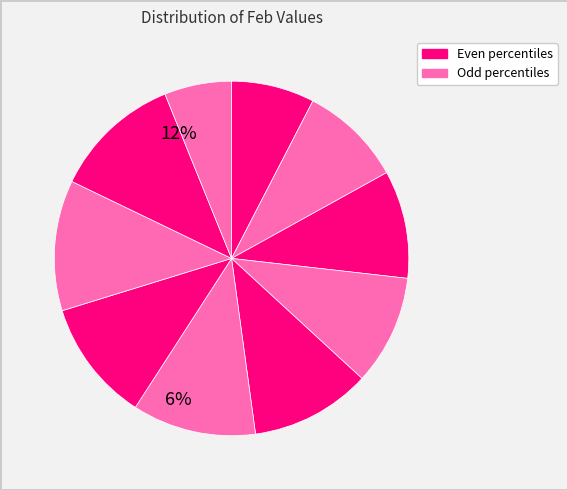

What is the smallest slice in the pie chart?

pct95